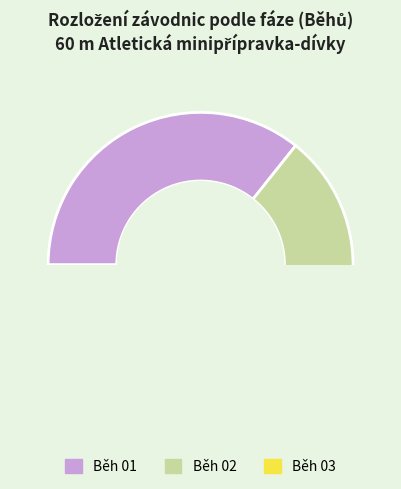

Does Běh 03 represent more than half of the total?

No